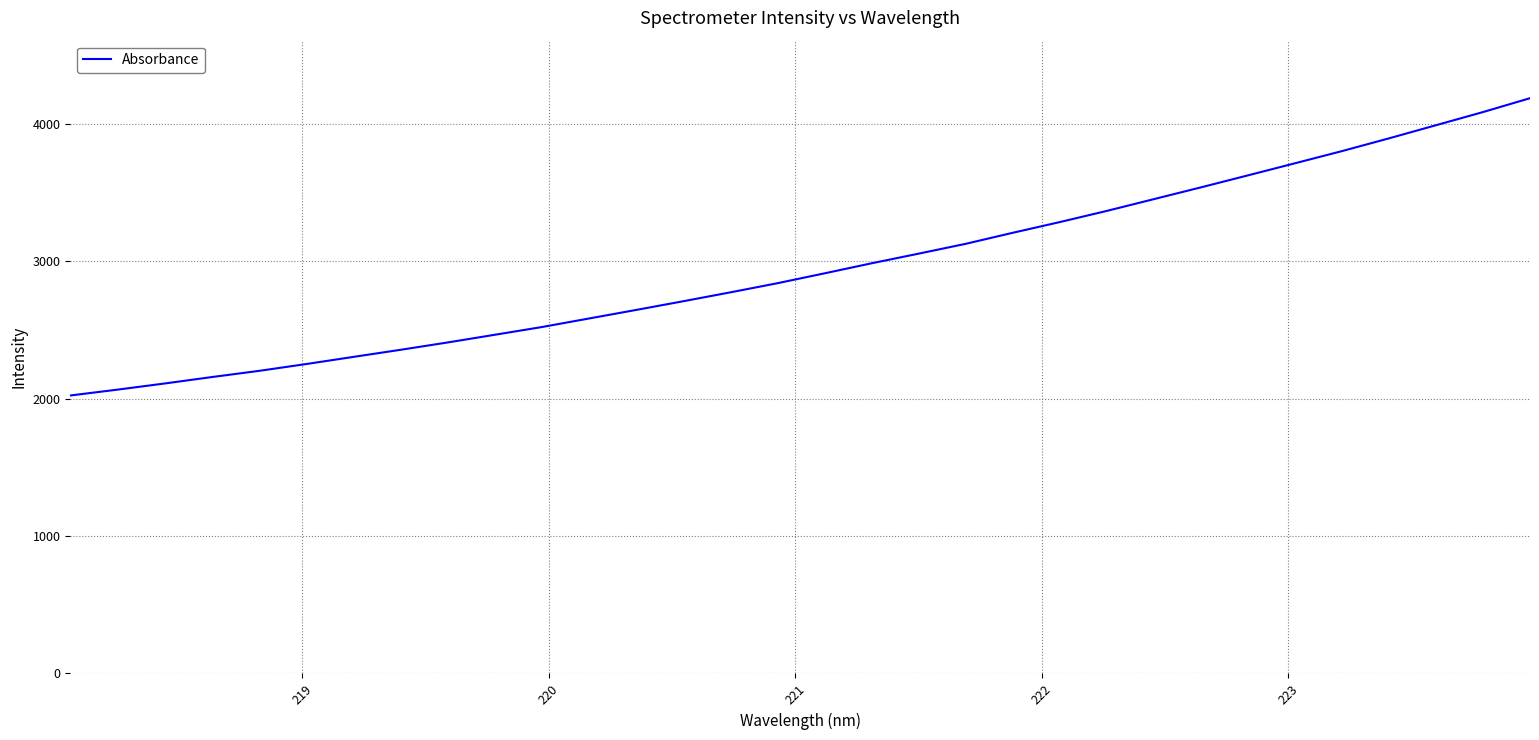

What is the difference between the maximum and minimum values?

2162.7